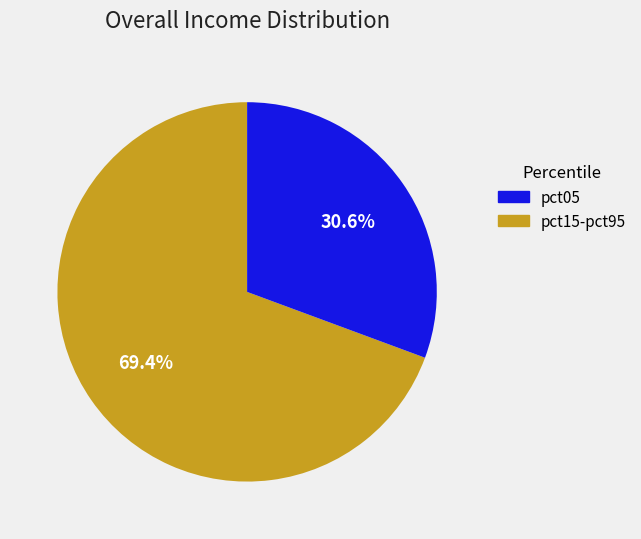

Does any single category account for the majority?

Yes